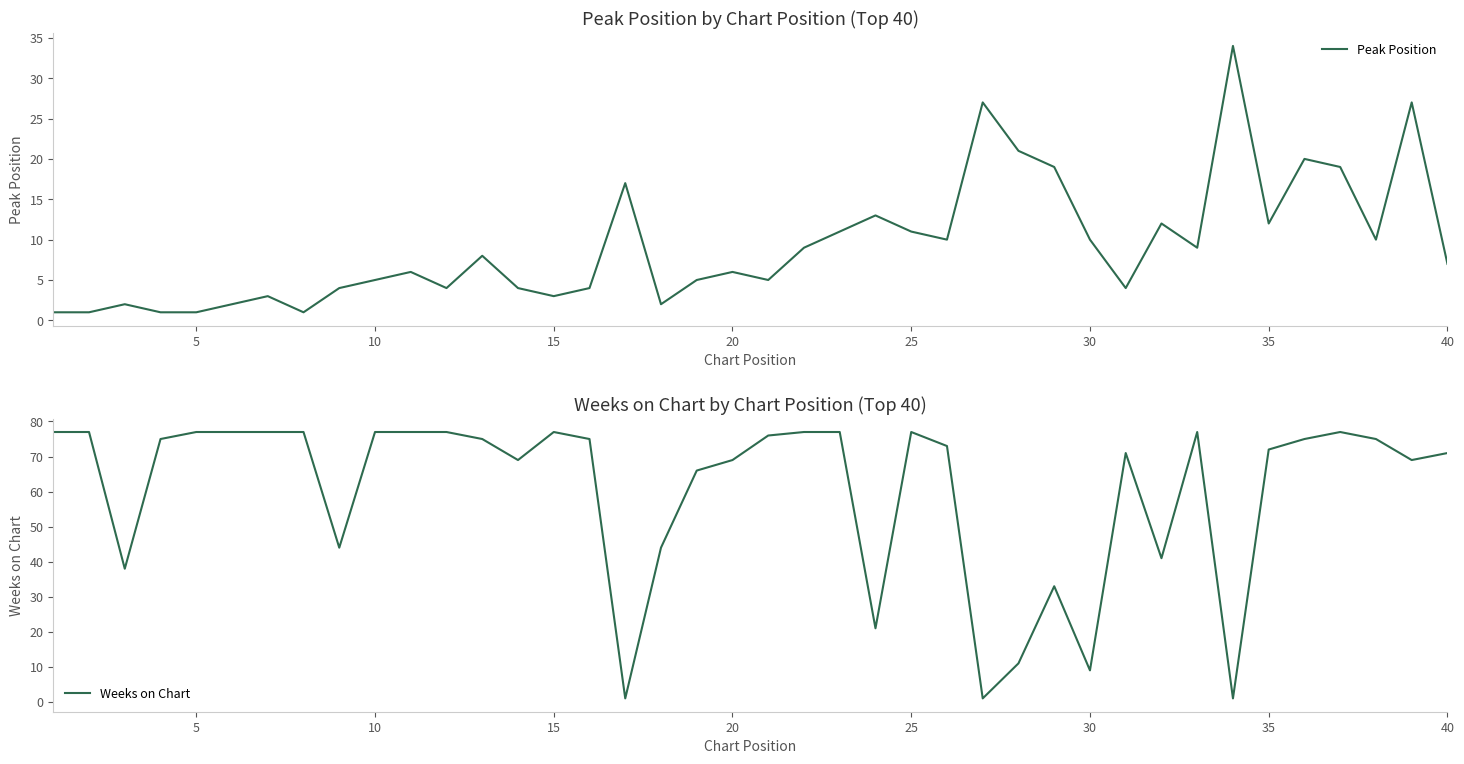

The Peak Position series shows 8 at 35. True or false?

False